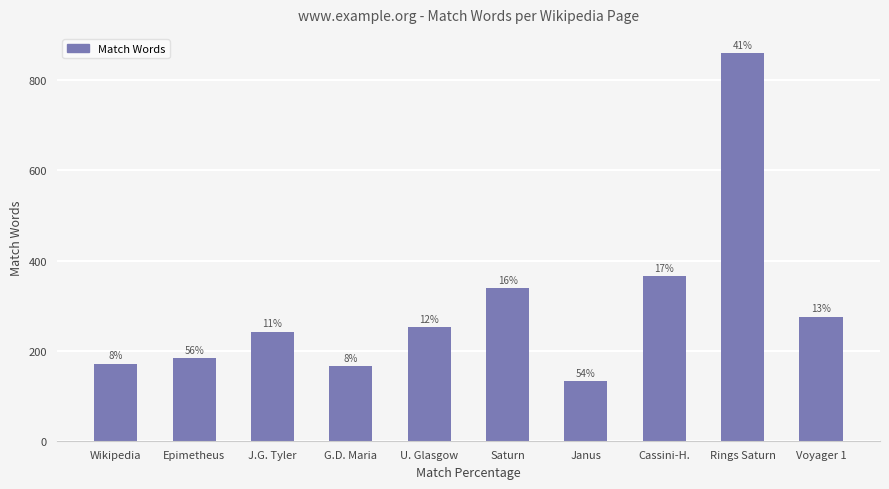

The chart shows a value of 299 at Wikipedia. True or false?

False